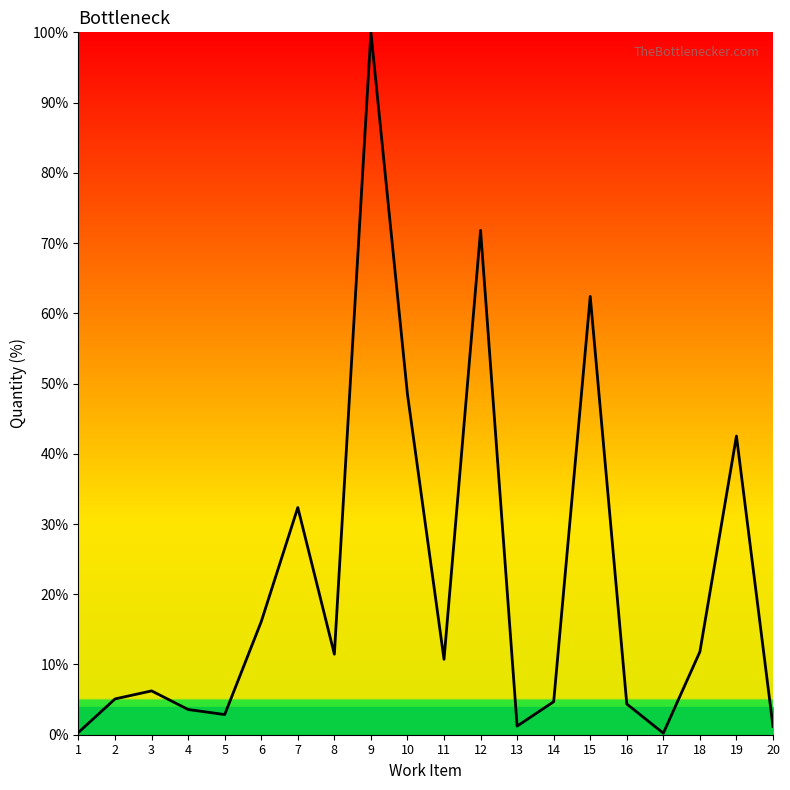

The chart shows a value of 62.4 at 15. True or false?

True